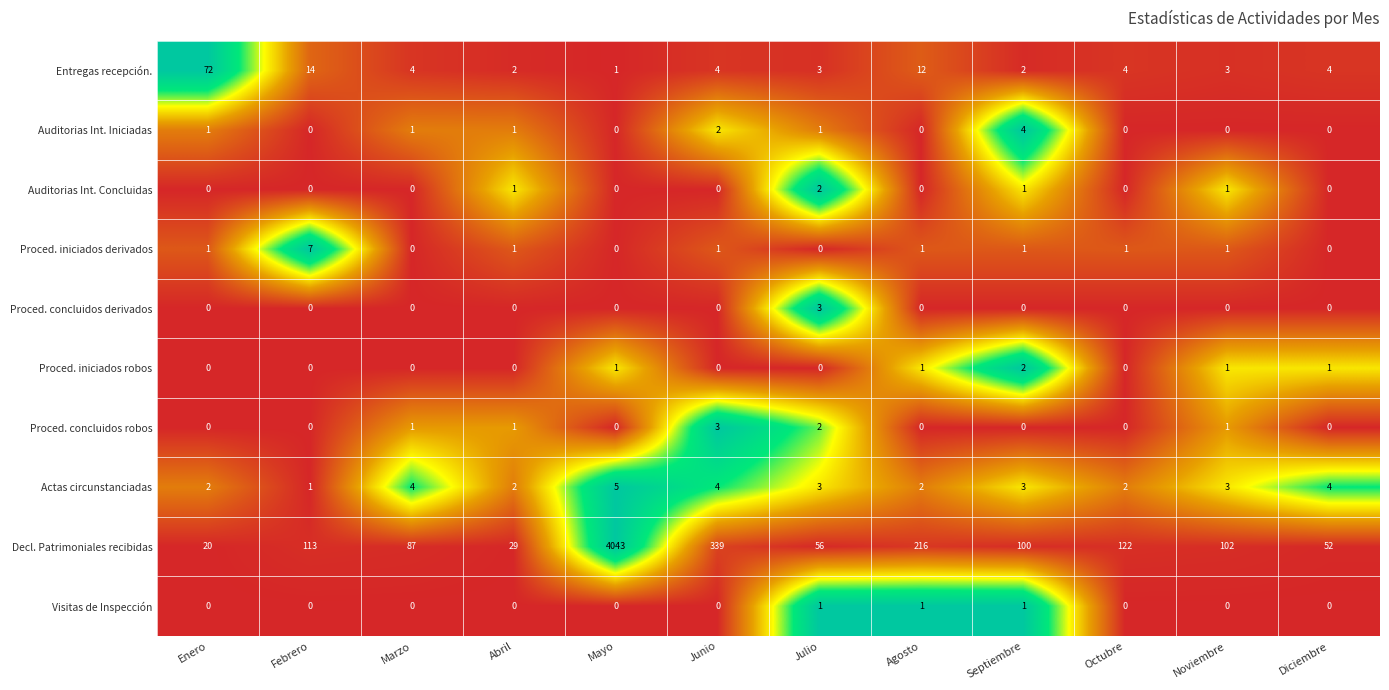

What is the greatest value displayed?

4043